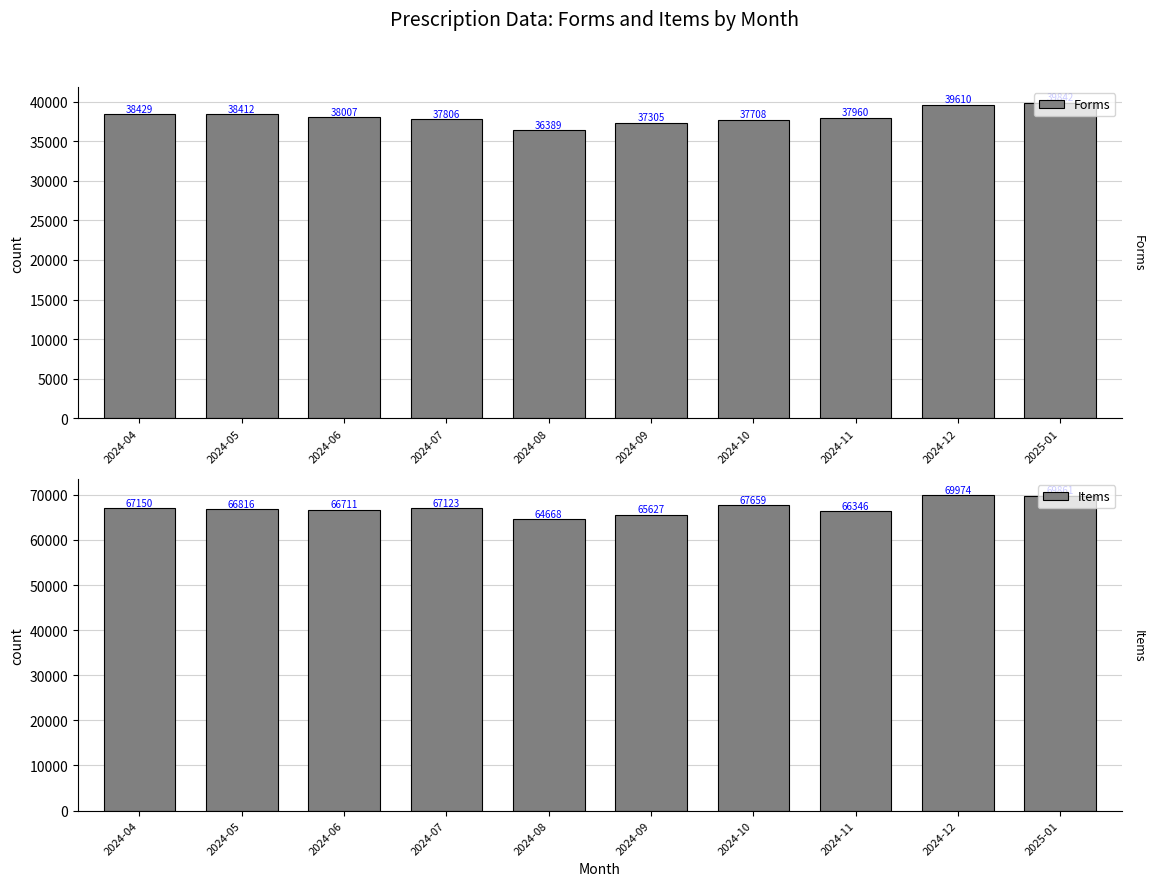

Is it true that Forms equals 37708 at 2024-10?

True